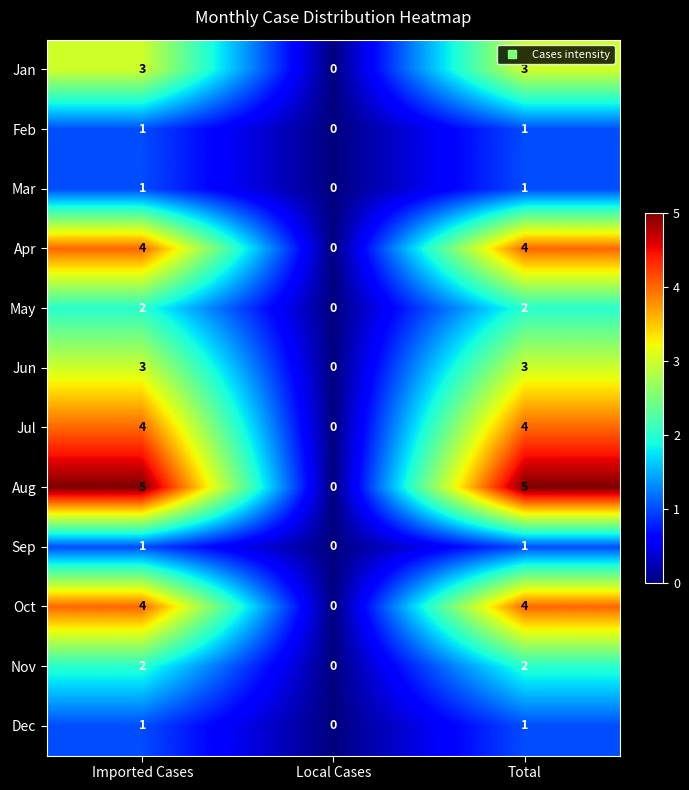

What is the difference between the maximum and minimum values in the Aug series?

5